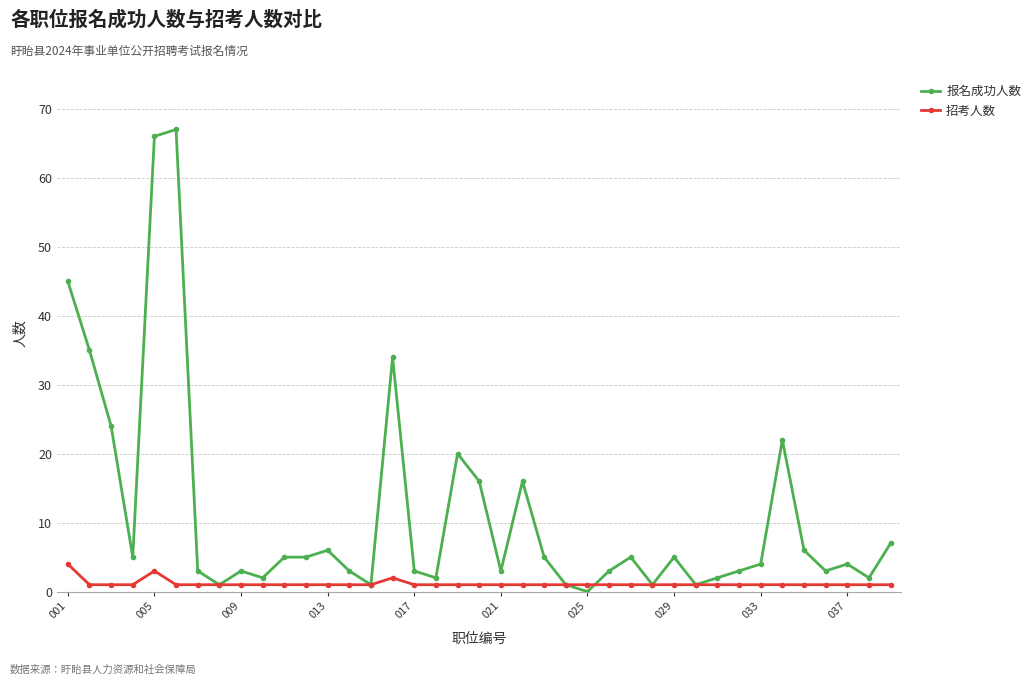

True or false: 报名成功人数 has more than 1 interior local peaks.

True